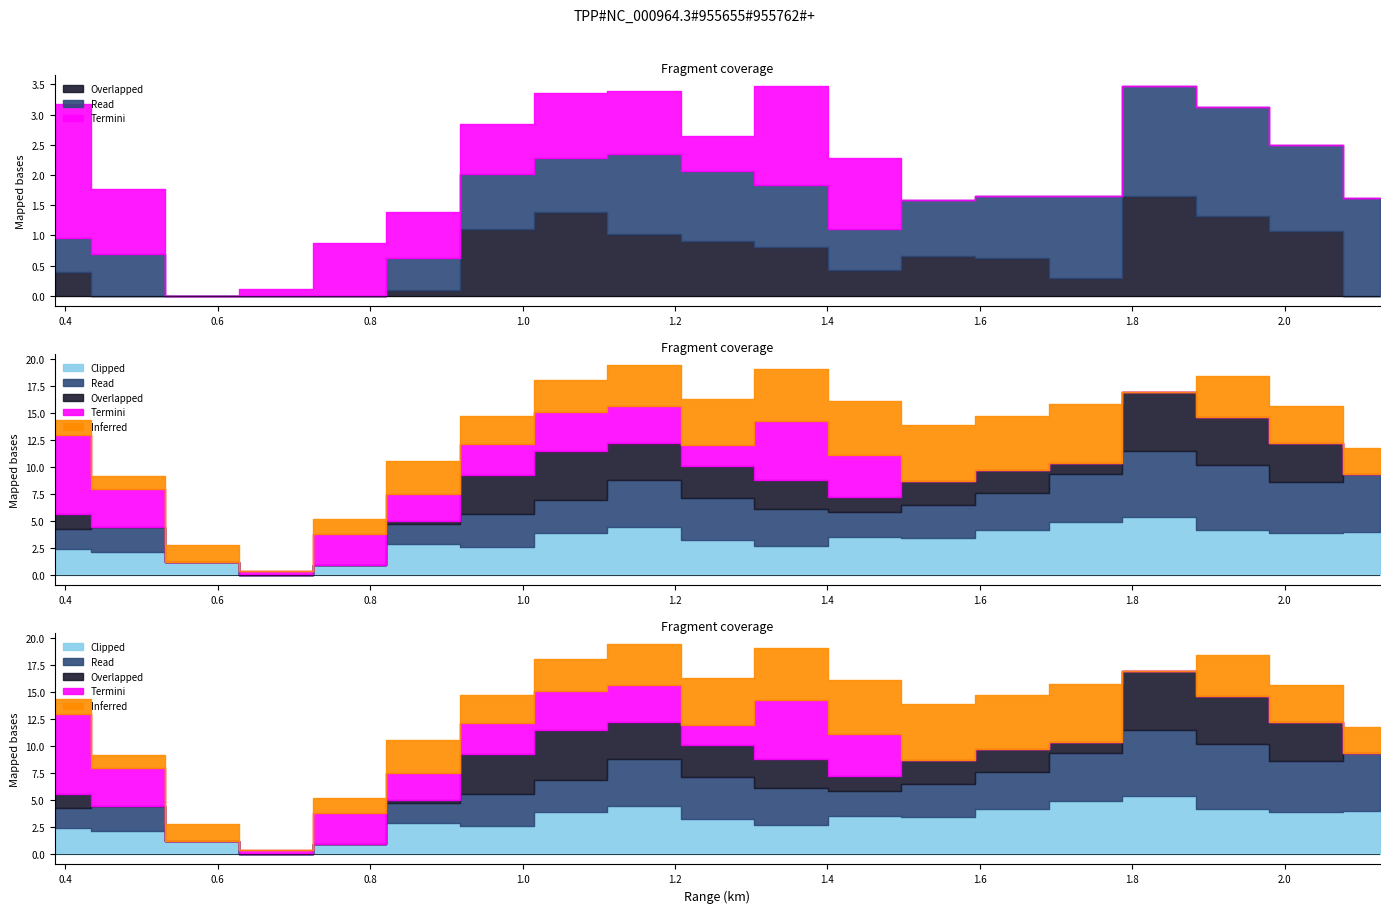

The value of Termini at 1.545 is -0.2. True or false?

False